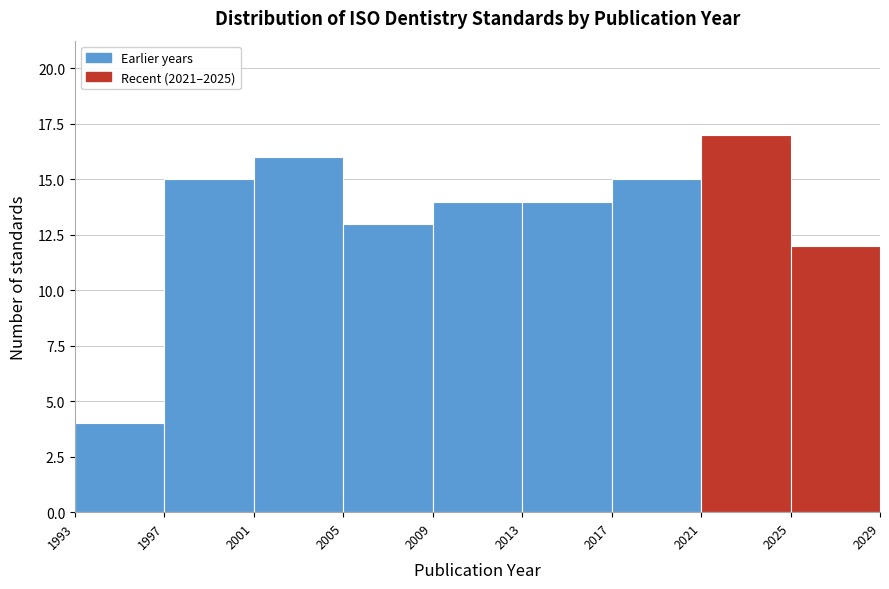

Reading left to right, list every bar in this chart as the range it spans on the x-axis followed by its height. The values are not printed on the chart, so give them approximately, as read against the axis.

1993 to 1997: 4
1997 to 2001: 15
2001 to 2005: 16
2005 to 2009: 13
2009 to 2013: 14
2013 to 2017: 14
2017 to 2021: 15
2021 to 2025: 17
2025 to 2029: 12